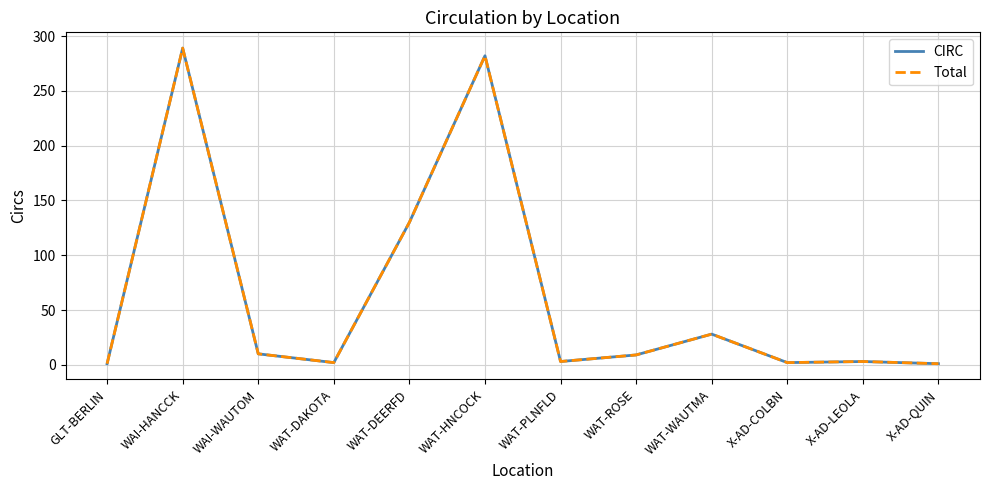

Between WAT-DEERFD and WAT-PLNFLD, which is larger?

WAT-DEERFD